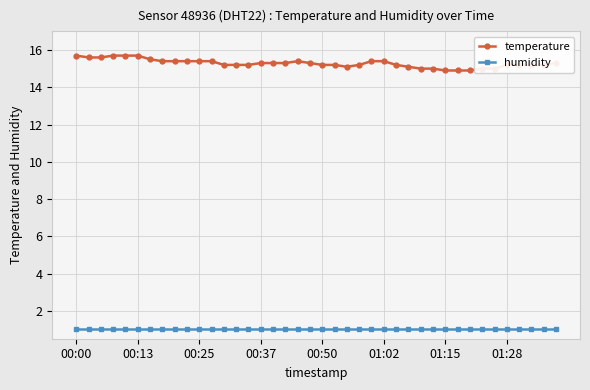

True or false: temperature and humidity intersect in this chart.

False